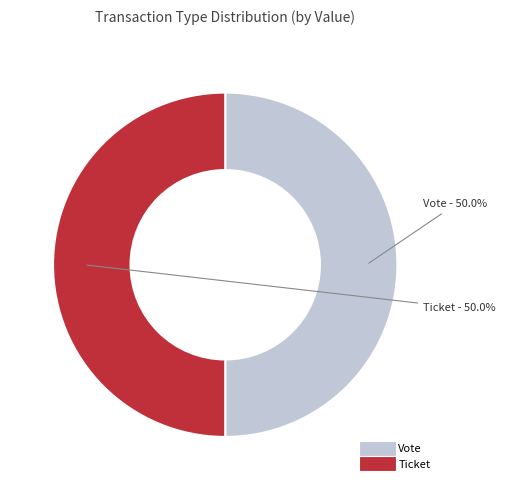

To the nearest percent, what percentage of the pie is Vote?

50%